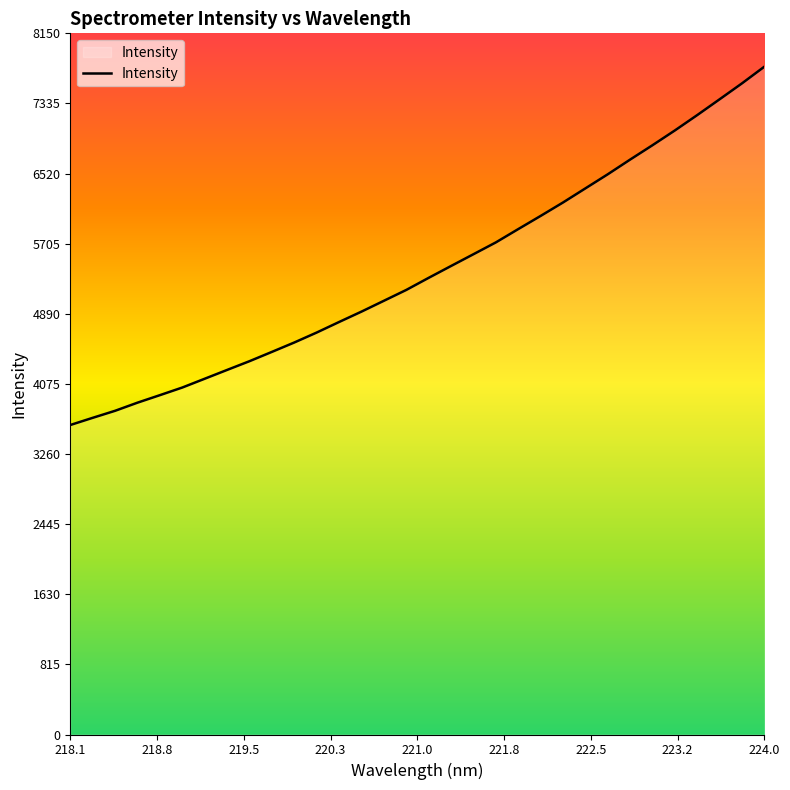

What is the average value?

5395.6